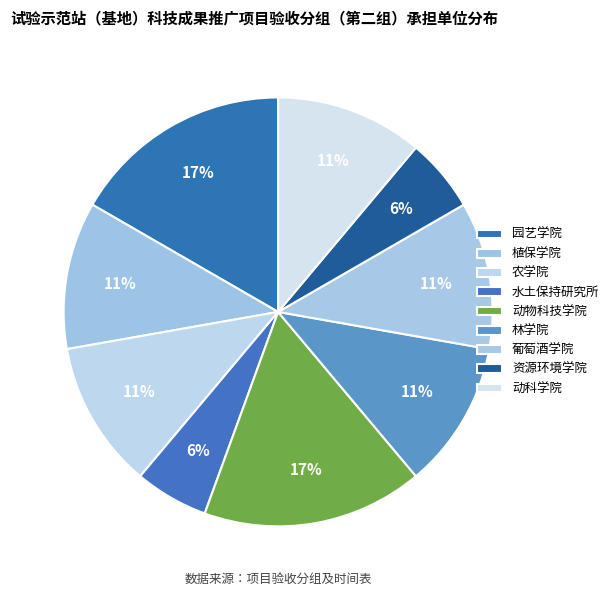

How much of the chart is everything except 动物科技学院?

83.3%